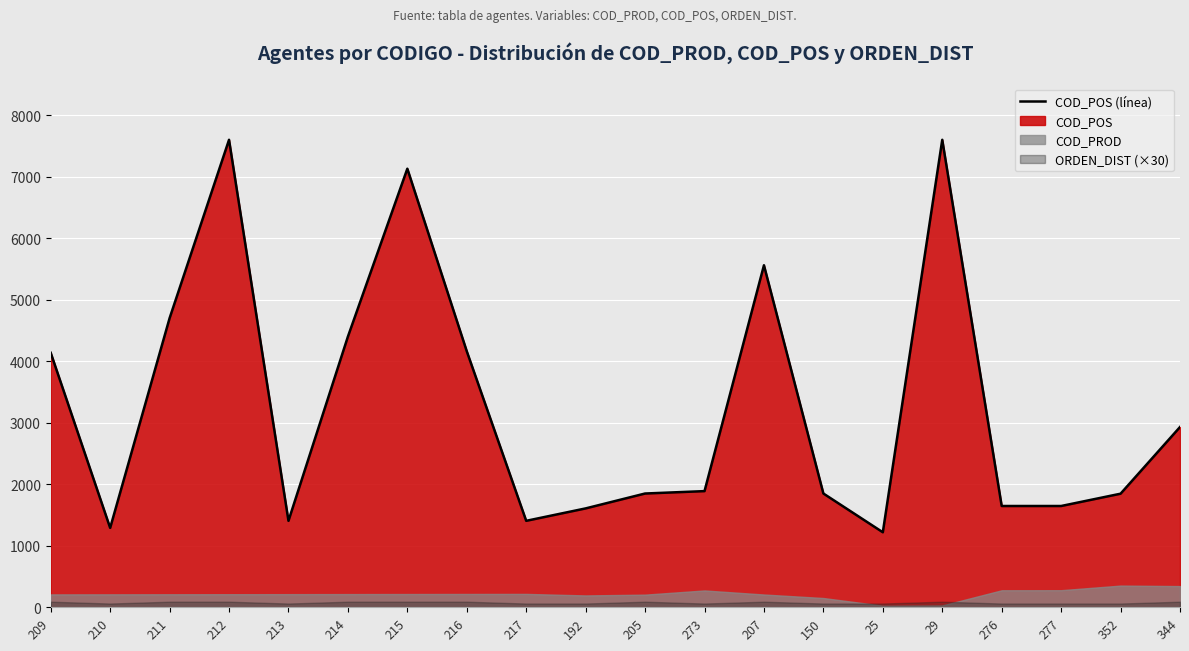

What is the greatest value displayed?

7600